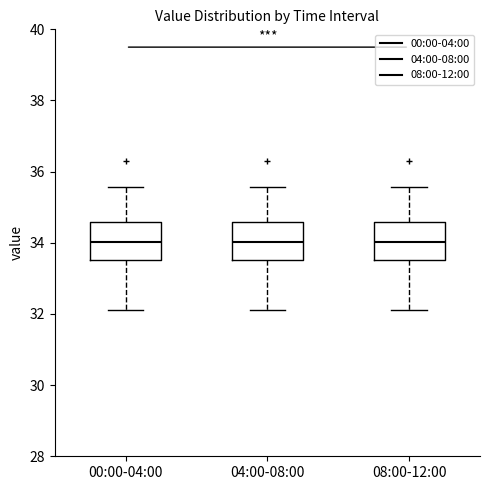

Where does the lower whisker of the box for 08:00-12:00 end on the y-axis? The values are not printed on the chart, so give them approximately, as read against the axis.

32.2